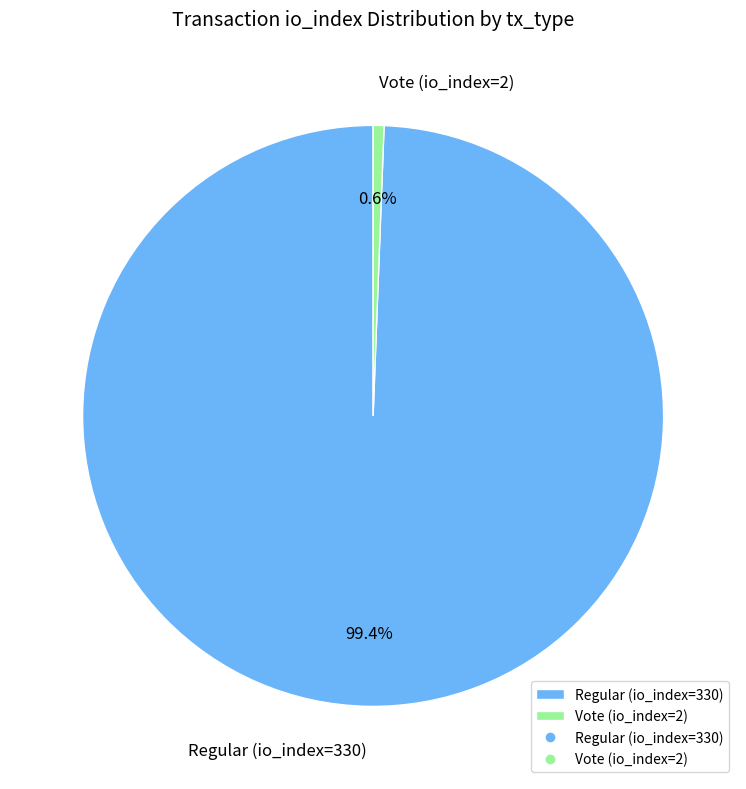

What is the total percentage of Vote (io_index=2) and Regular (io_index=330)?

100.0%